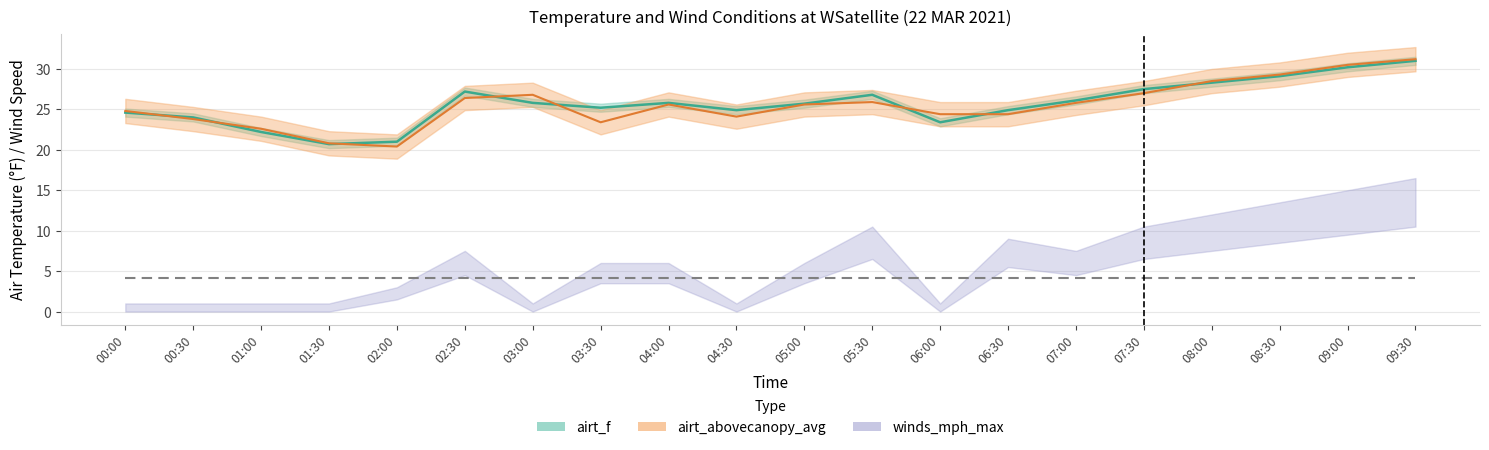

What is the difference between the highest and lowest values at 03:30?

1.8